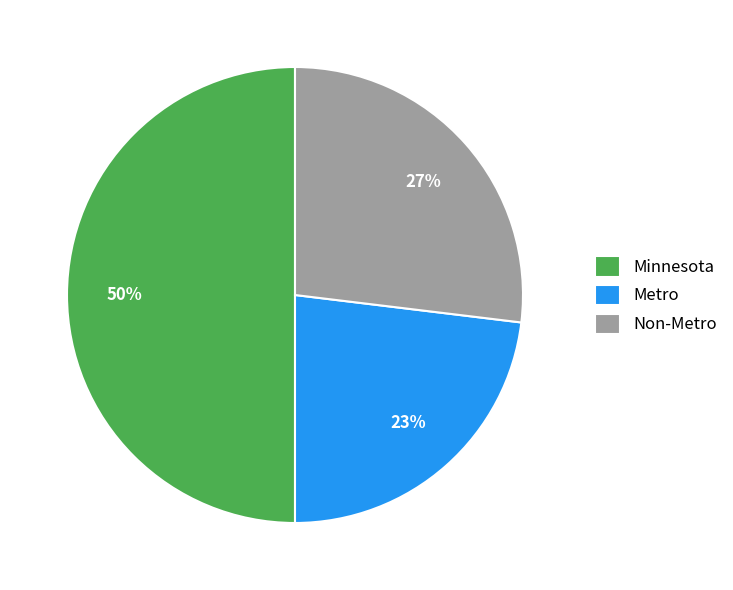

To the nearest percent, what is the difference between the largest and smallest slice percentages?

27%